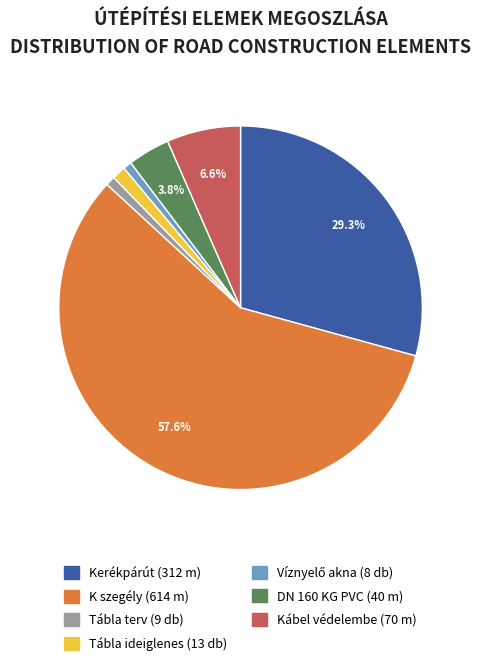

What is the largest slice in the pie chart?

K szegély (614 m)